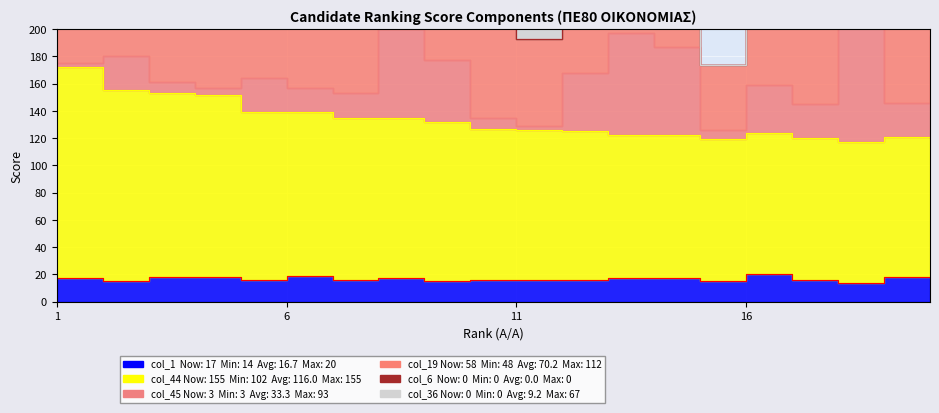

How many values in the col_19 series are below 62?

10